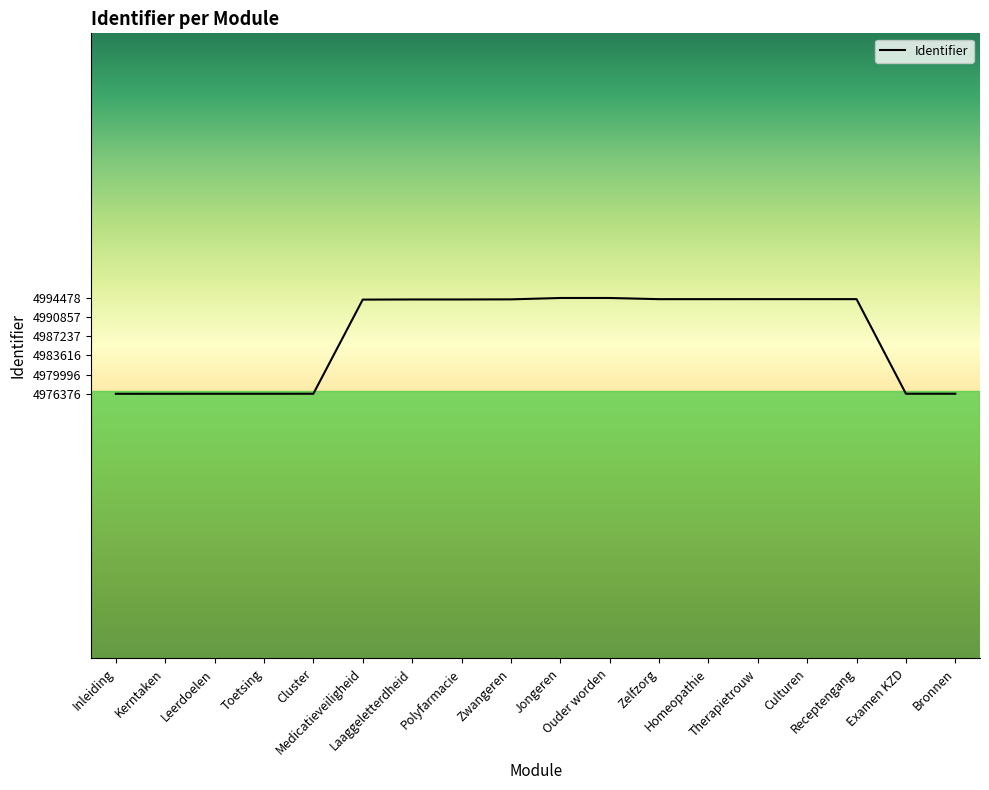

What is the difference between the maximum and minimum values?

18102